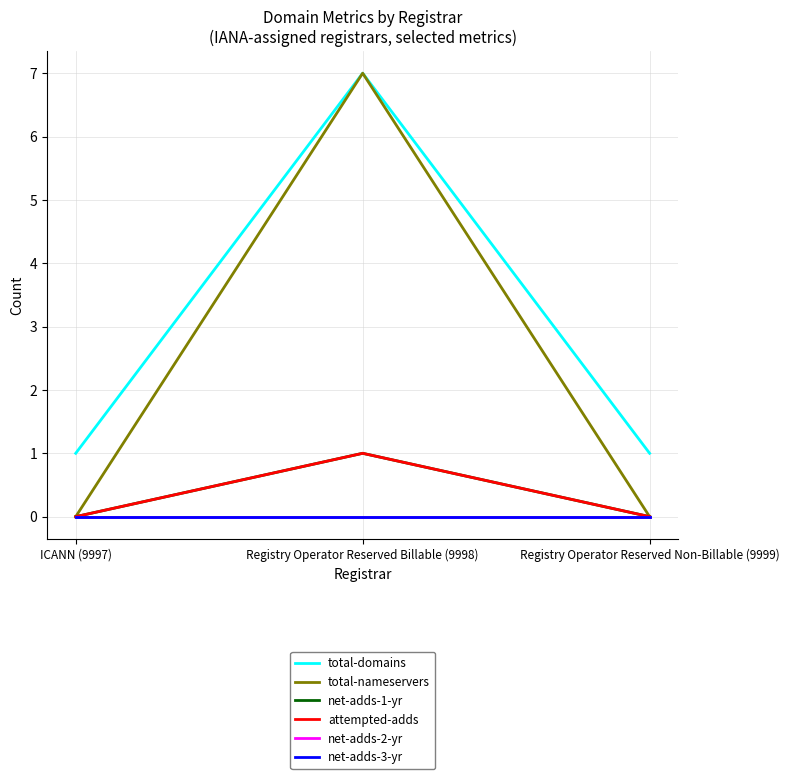

True or false: total-domains has a value of 1 at Registry Operator Reserved Non-Billable (9999).

True